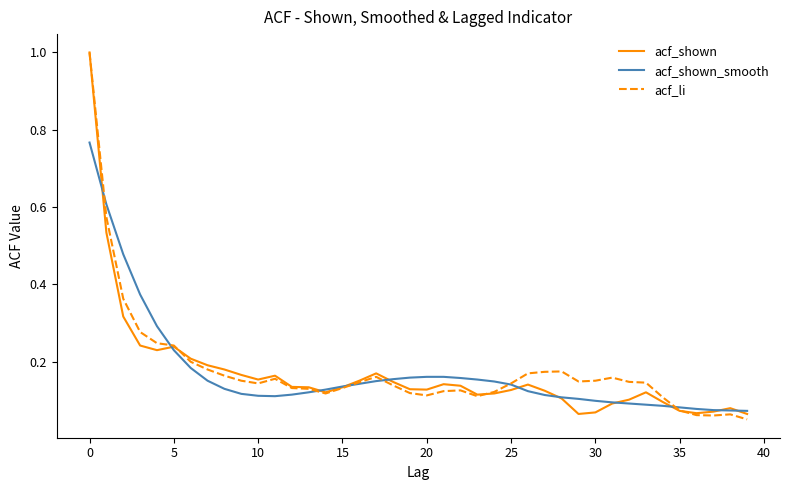

What is the highest value of the acf_shown series?

1.0